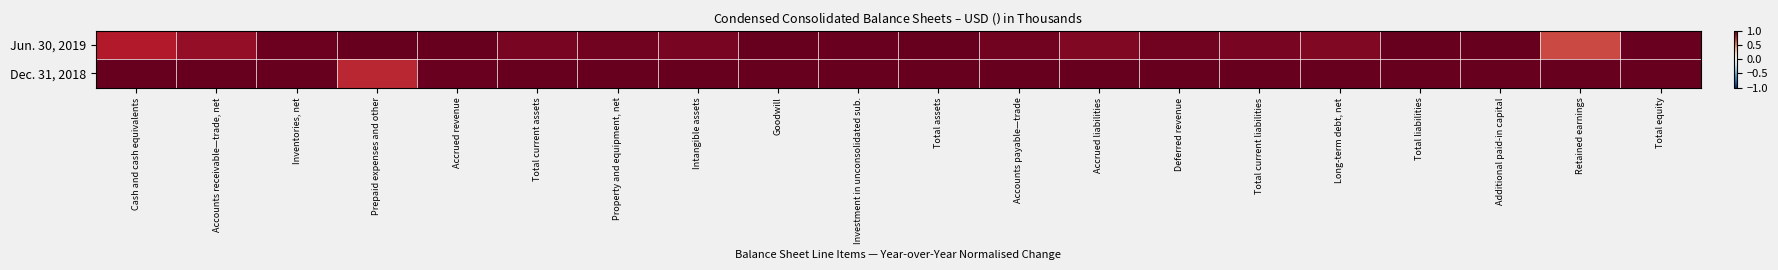

At how many categories does at least one series exceed 0?

20